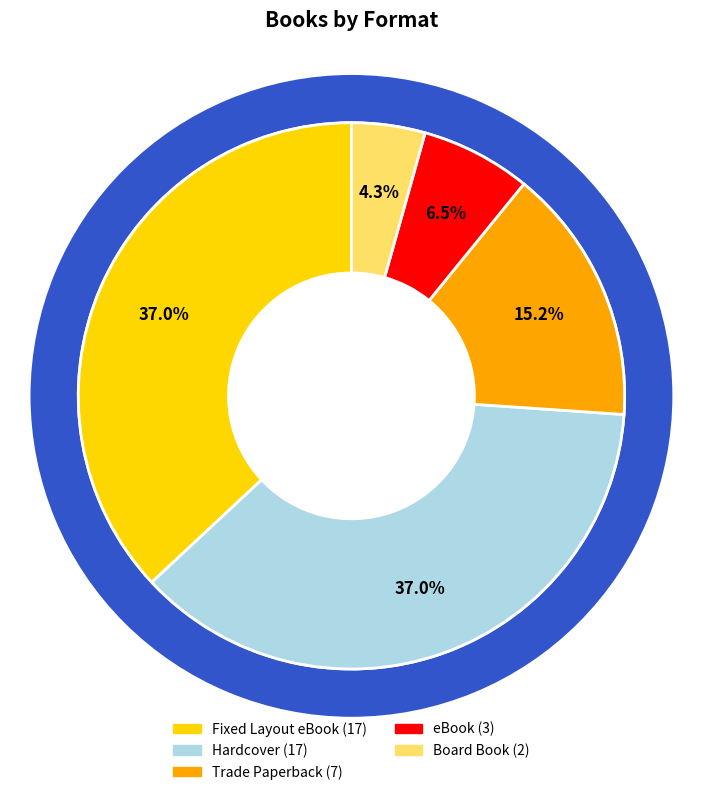

Is the sum of Board Book and Hardcover greater than half?

No